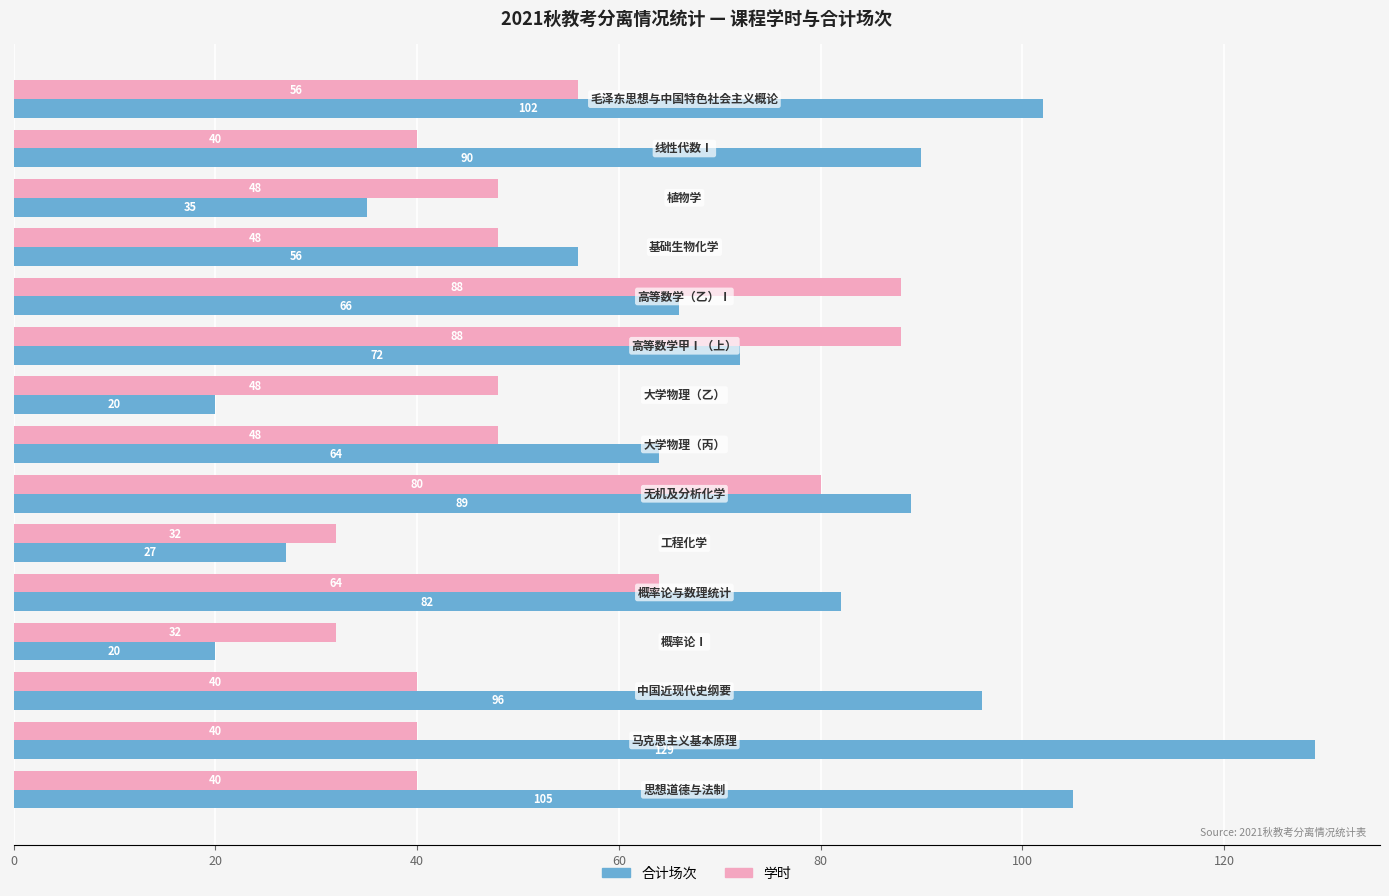

Which series has the largest range (max minus min)?

合计场次